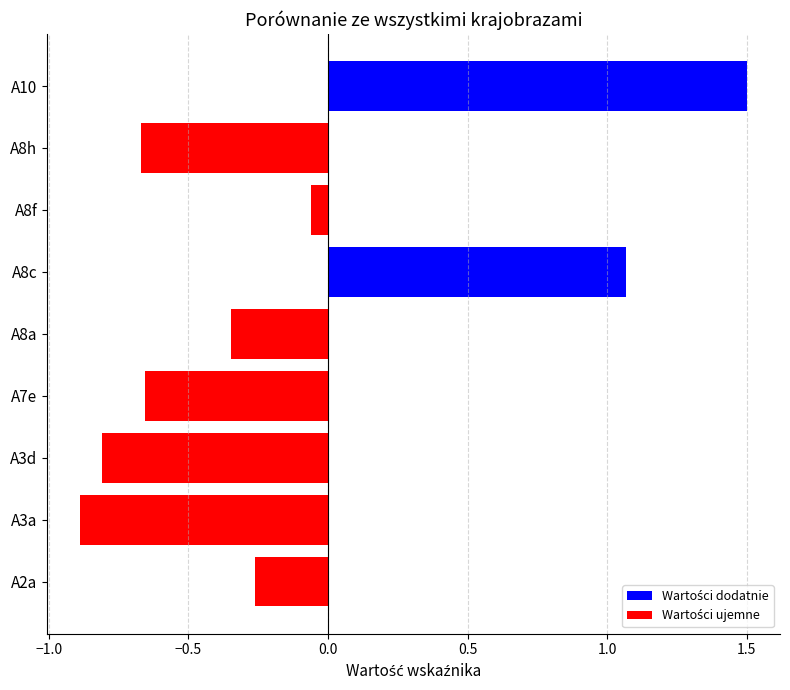

What is the difference between the maximum and second lowest values?

2.3